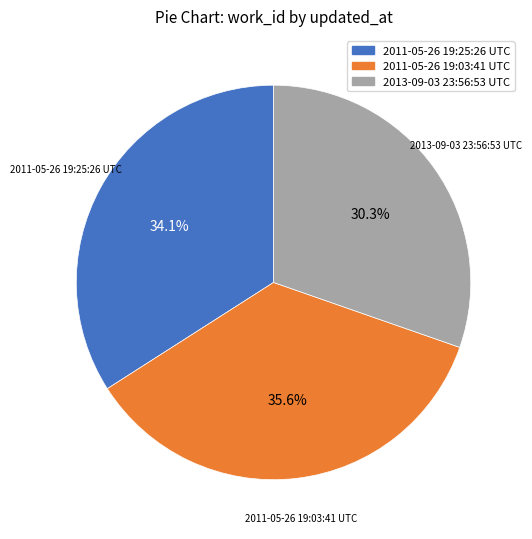

Which category has the smallest portion of the pie?

2013-09-03 23:56:53 UTC